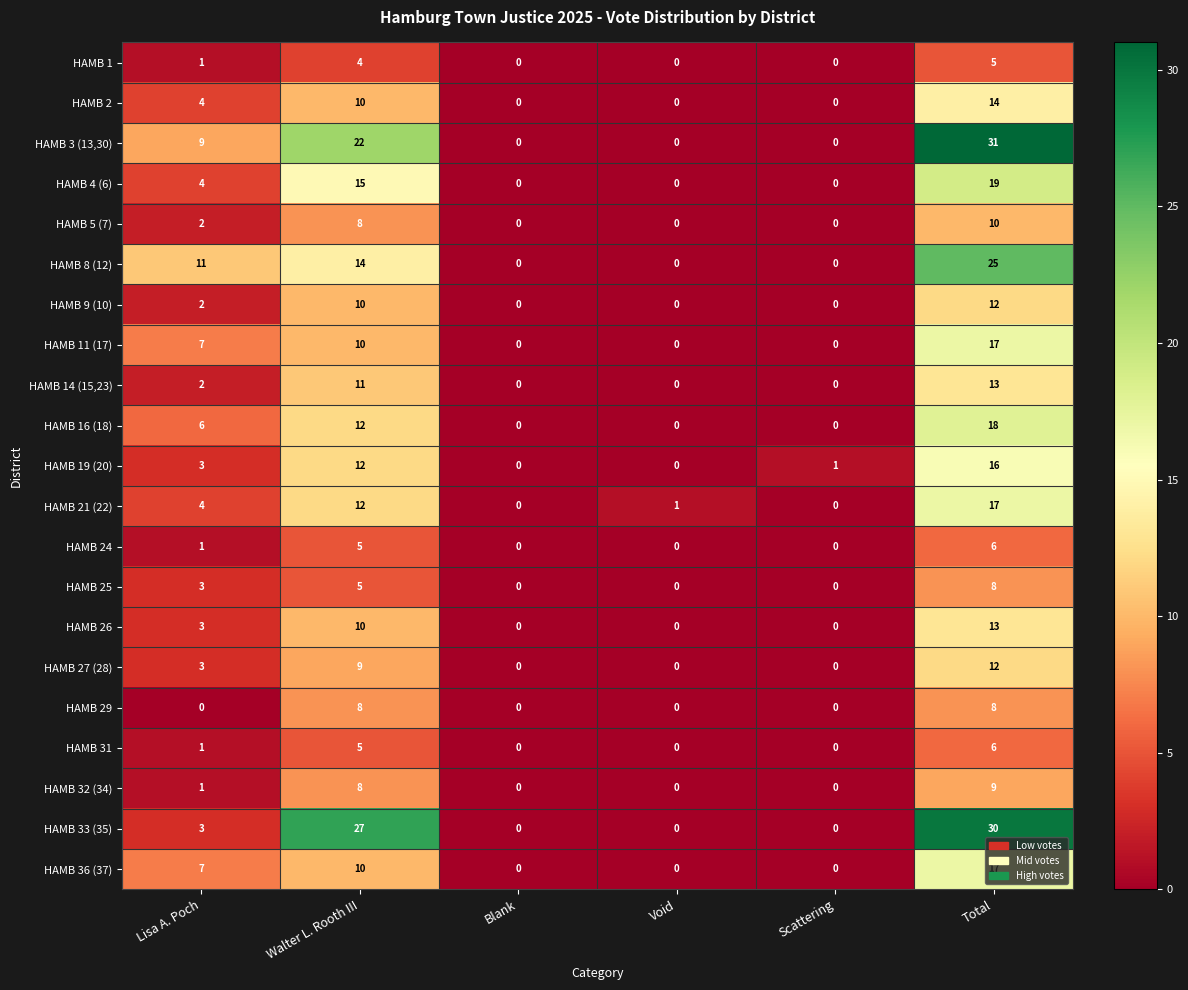

Count the HAMB 25 values in the range 0 to 5.

5